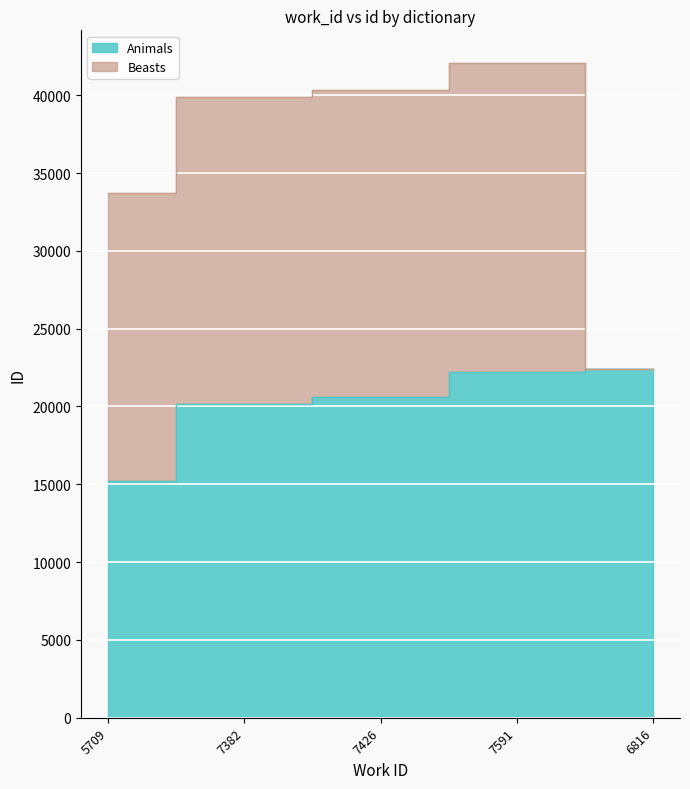

How many data points are above 20616?

2